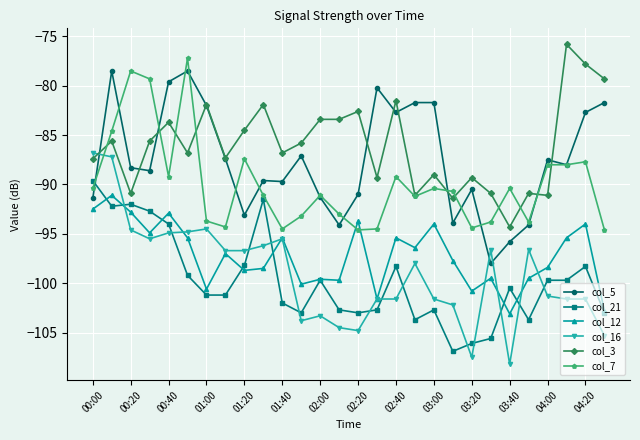

True or false: col_21 and col_3 intersect in this chart.

False